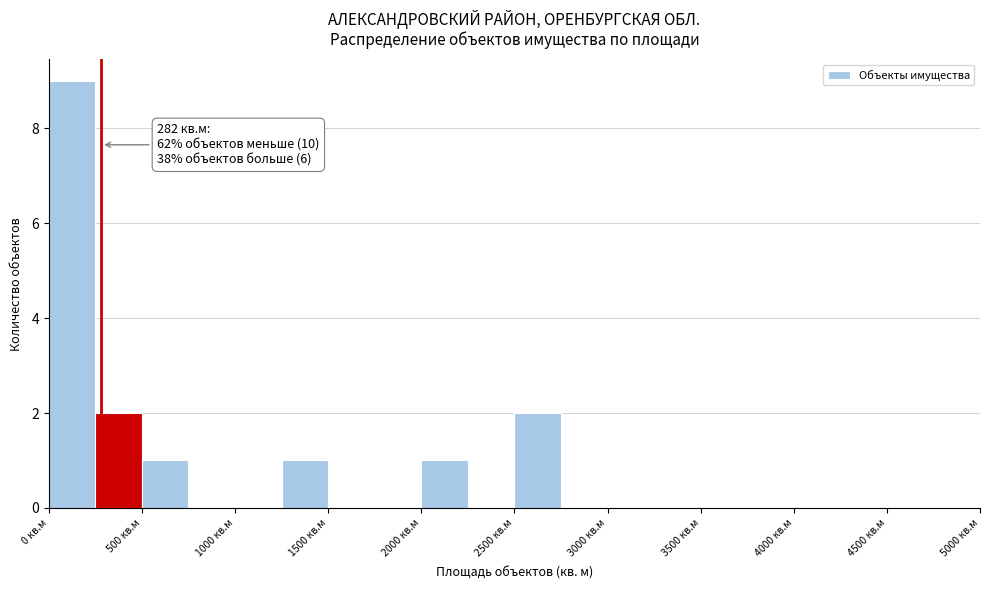

Over which range of the x-axis is the bar tallest?

0 to 250